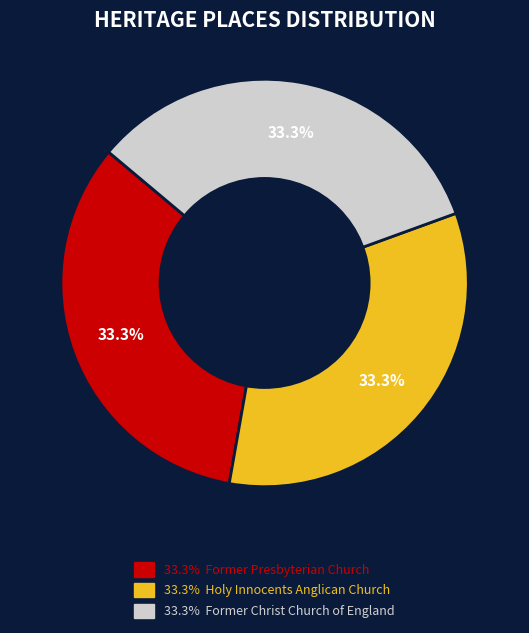

Is there any slice that represents more than half of the pie?

No